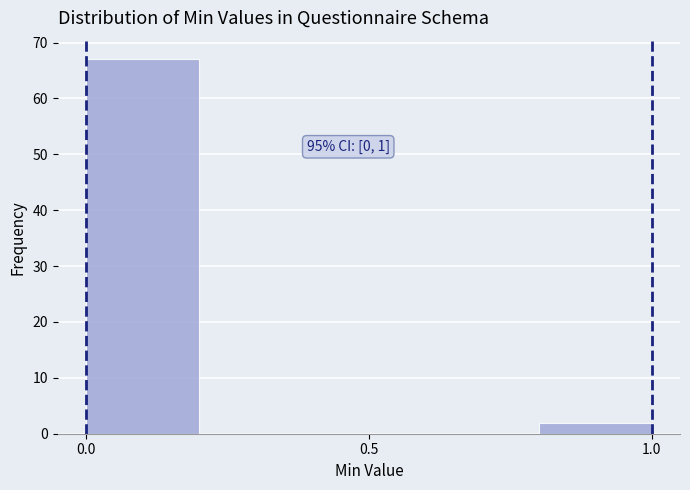

Over which range of the x-axis is the bar tallest?

0.0 to 0.2